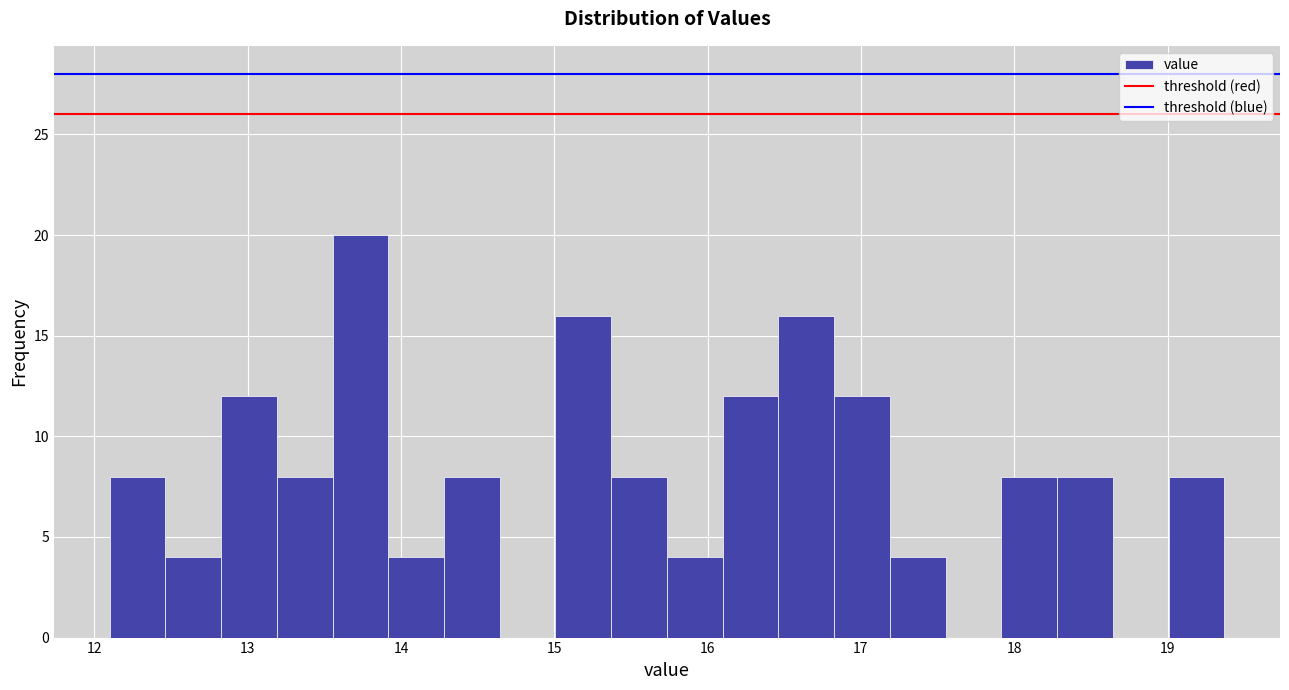

Around what value on the x-axis is the tallest bar? Give the approximate position of its centre, as read against the axis.

13.7